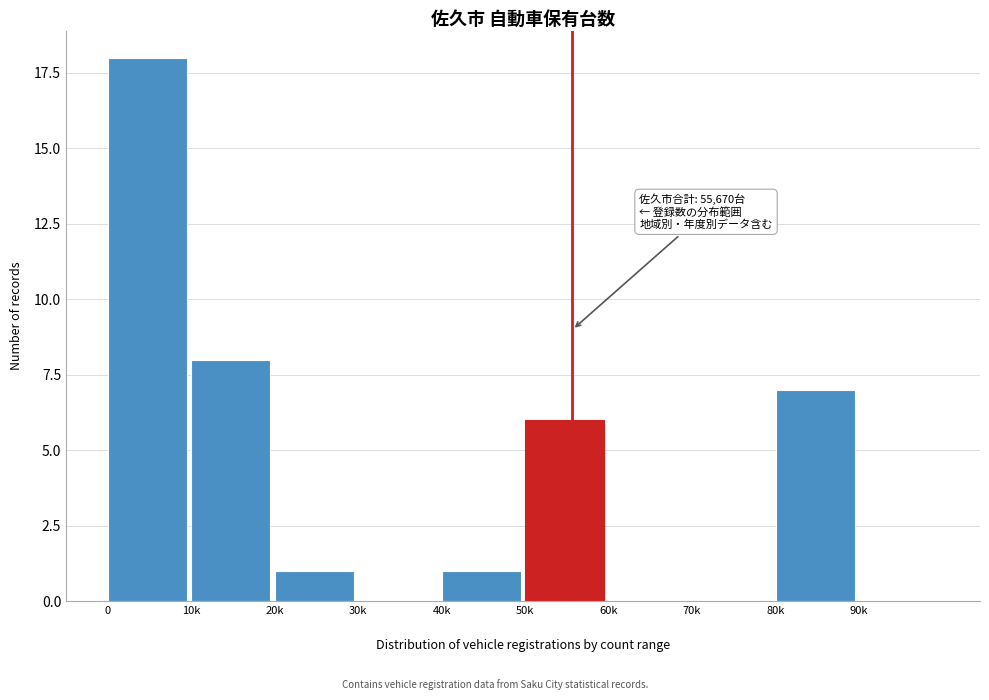

Are the bars horizontal?

No